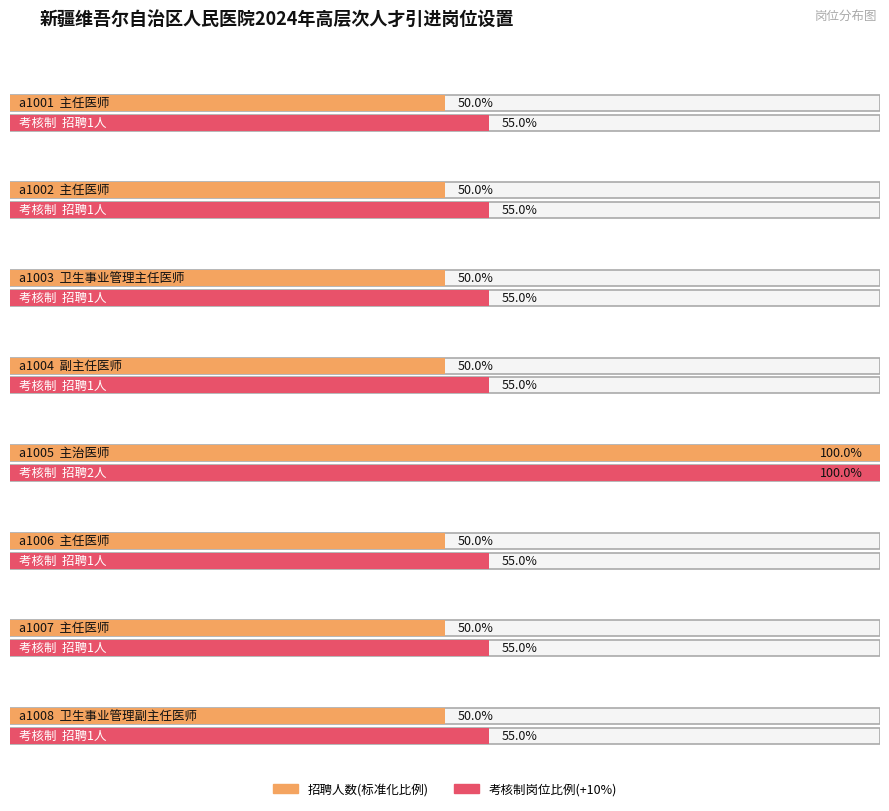

Does the chart contain stacked bars?

No